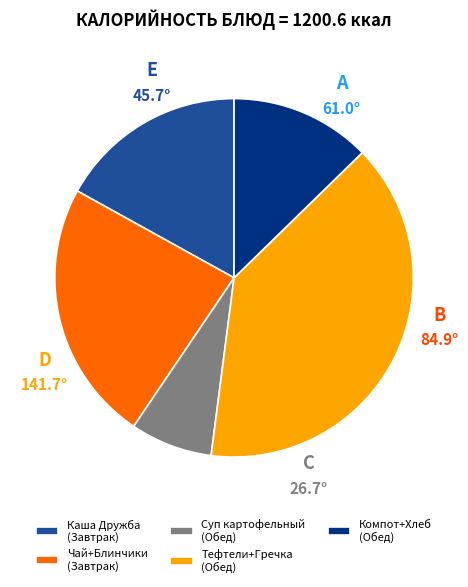

Is it true that Суп картофельный (Обед) is 19% of the pie?

False